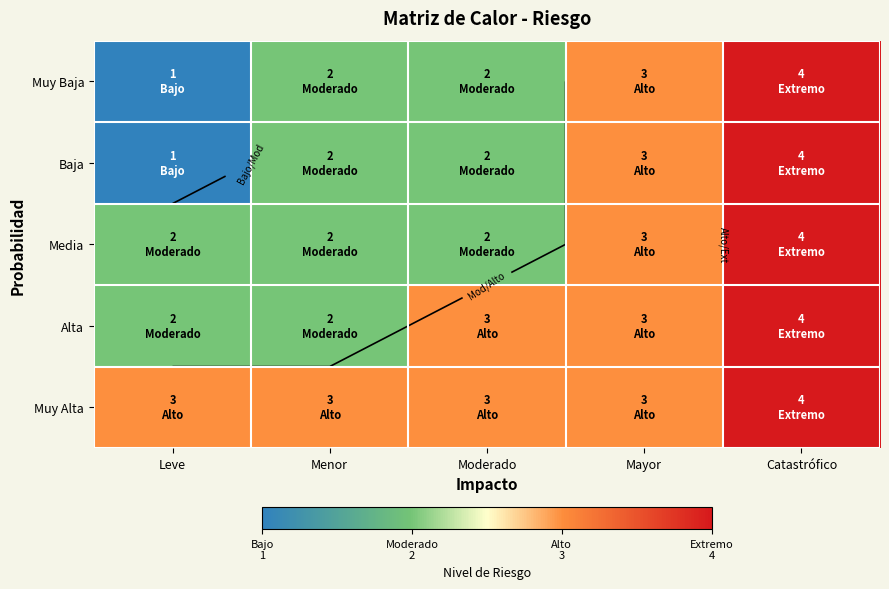

At how many categories does at least one series exceed 1?

5